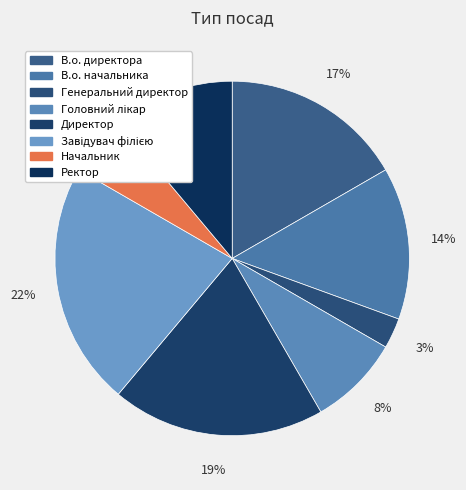

Does any single category account for the majority?

No